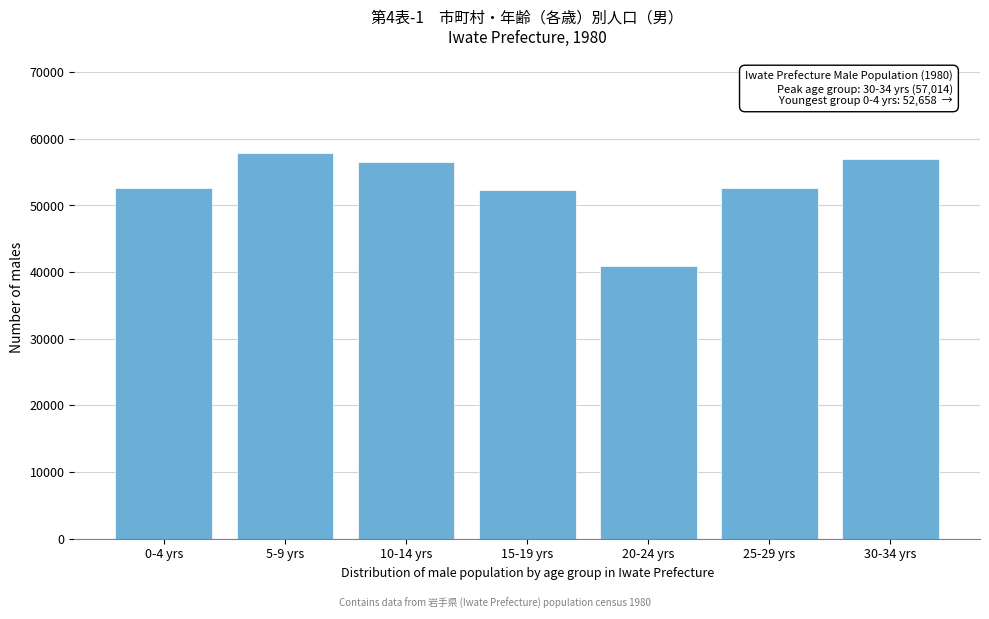

Is it true that the value at 20-24 yrs is 40987?

True